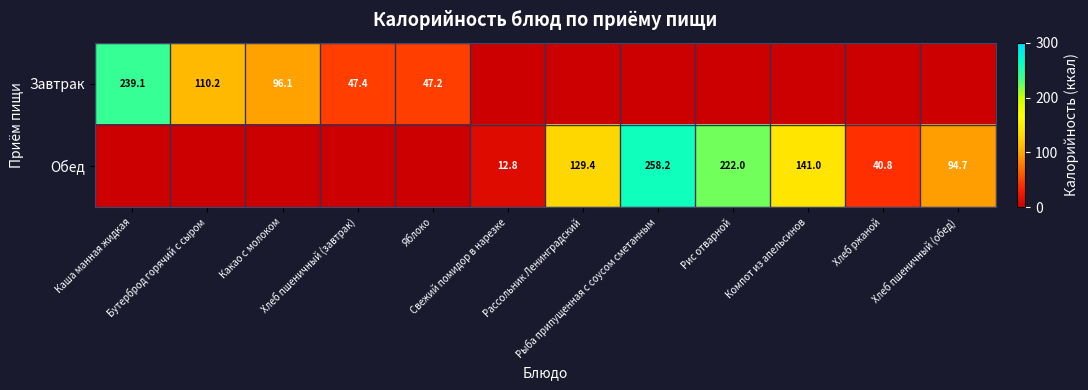

How many positive values does the Завтрак series have?

5